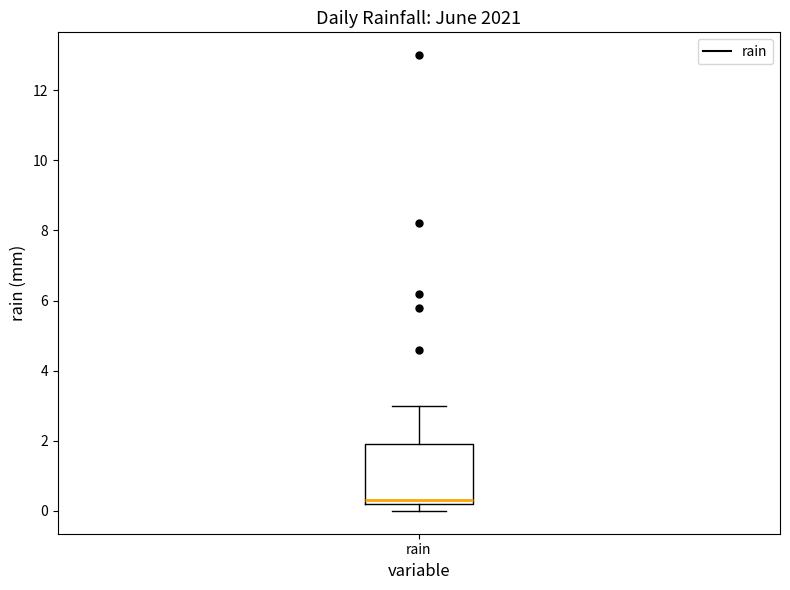

Transcribe this box plot: give where the median line is, the range the box spans, and where the two whiskers end, as read against the y-axis. The values are not printed on the chart, so give them approximately, as read against the axis.

median 0.4, box 0.2 to 2.0, whiskers 0.0 to 3.0